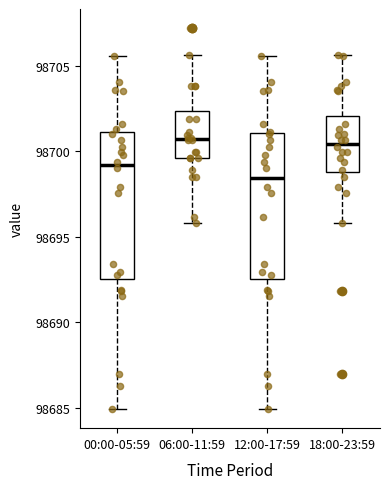

Reading left to right, read every box against the y-axis: the position of its median line, the range the box covers, and the ends of its whiskers. The values are not printed on the chart, so give them approximately, as read against the axis.

00:00-05:59: median 98699.0, box 98692.5 to 98701.0, whiskers 98685.0 to 98705.5
06:00-11:59: median 98700.5, box 98699.5 to 98702.5, whiskers 98696.0 to 98705.5
12:00-17:59: median 98698.5, box 98692.5 to 98701.0, whiskers 98685.0 to 98705.5
18:00-23:59: median 98700.5, box 98699.0 to 98702.0, whiskers 98696.0 to 98705.5